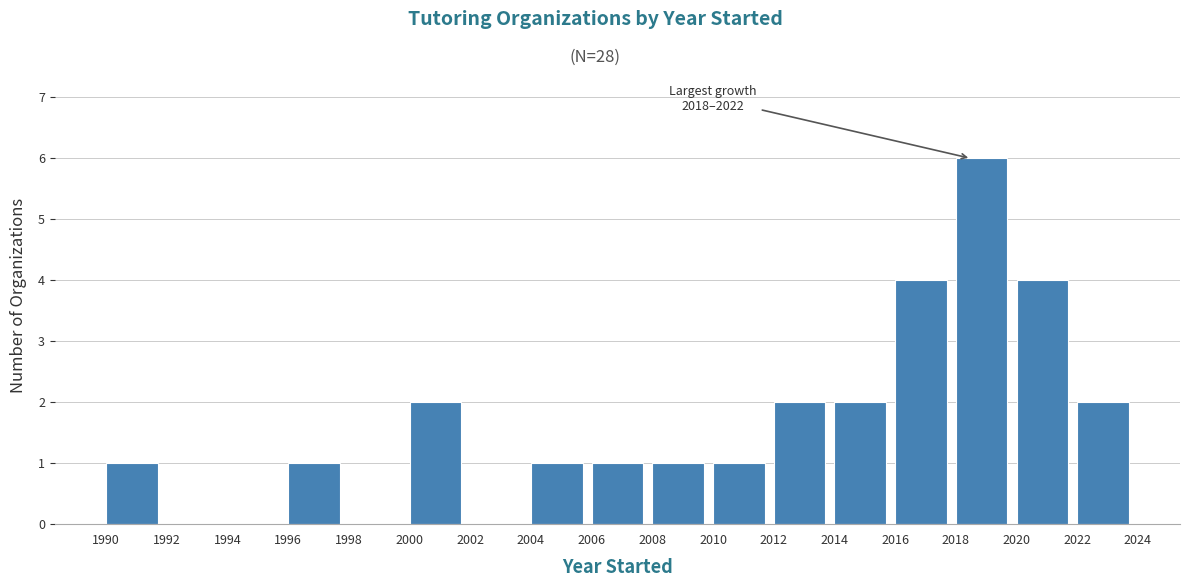

Which range on the x-axis has the tallest bar?

2018 to 2020